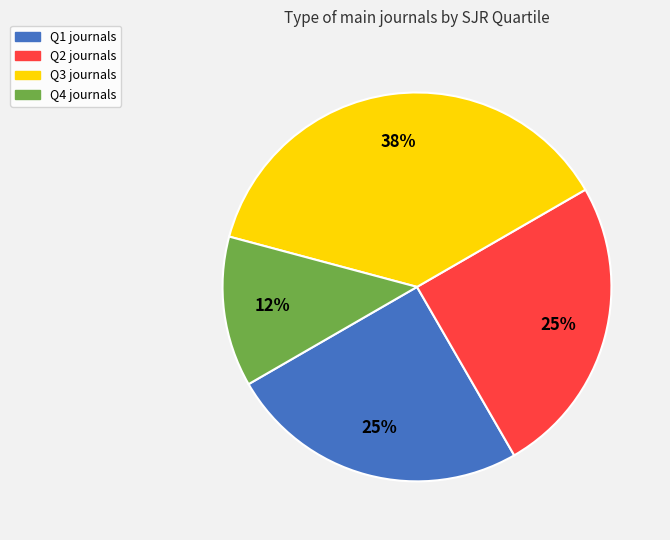

What is the ratio of the value at Q2 to the value at Q1?

1.0